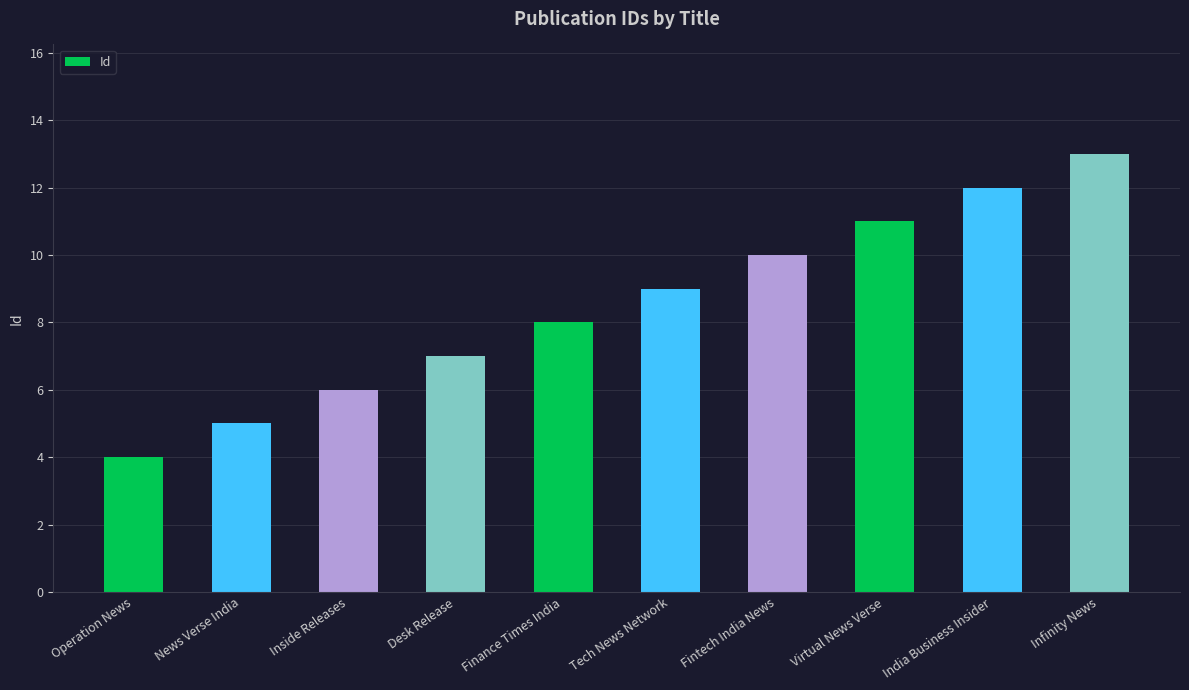

Reading left to right, list all the values displayed in this chart.

4	5	6	7	8	9	10	11	12	13